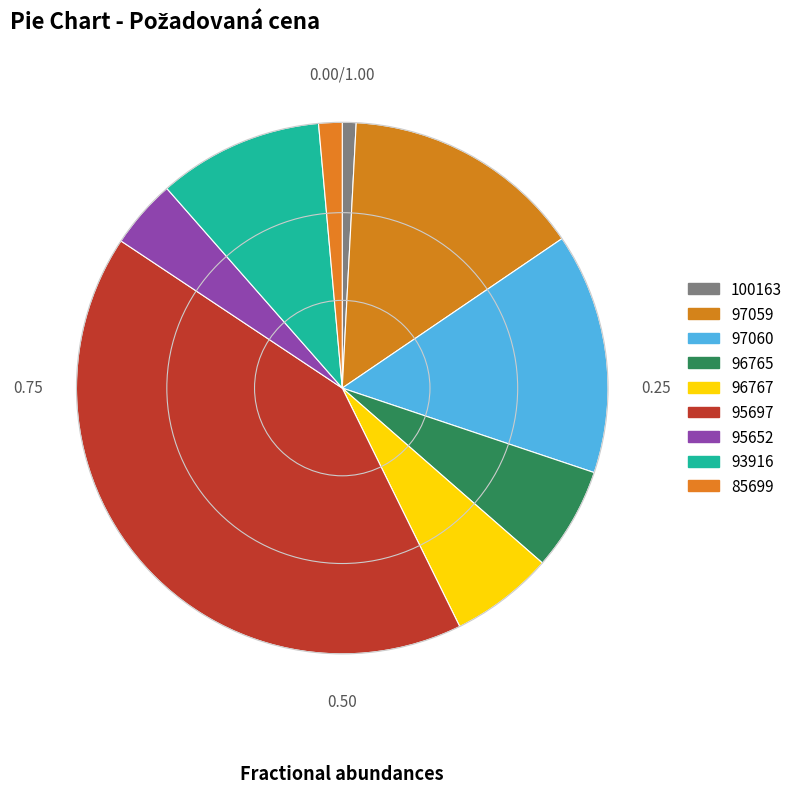

Combined, what portion of the pie is 96765 and 97060?

20.9%